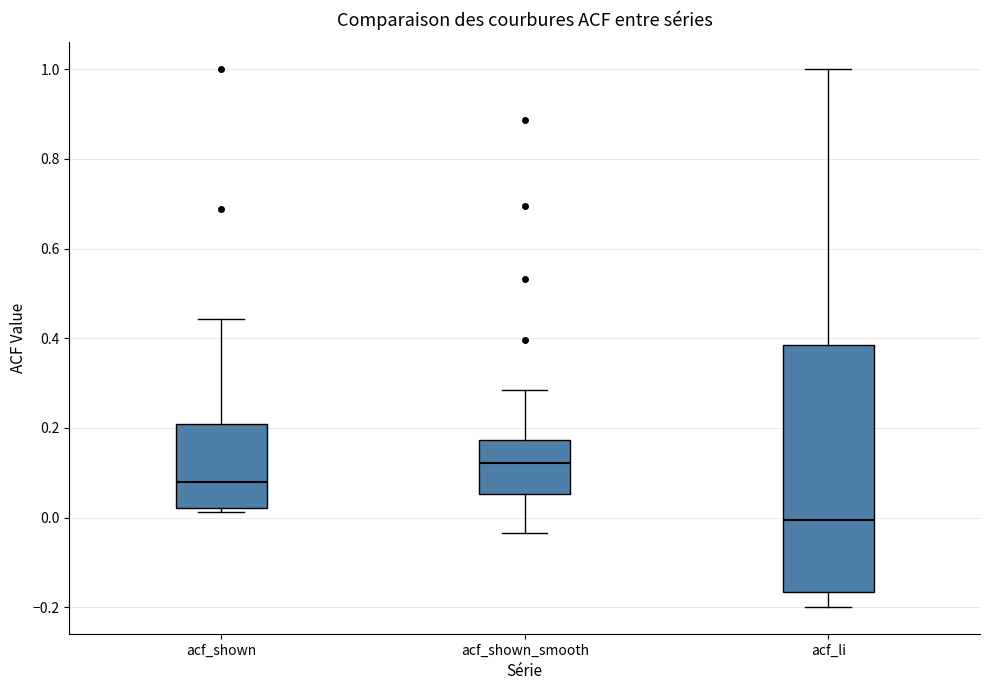

Reading left to right, transcribe this box plot: for each box, give where its median line is, the range the box spans, and where its two whiskers end, as read against the y-axis. The values are not printed on the chart, so give them approximately, as read against the axis.

acf_shown: median 0.08, box 0.02 to 0.20, whiskers 0.02 (just below the box's lower edge) to 0.44
acf_shown_smooth: median 0.12, box 0.06 to 0.18, whiskers -0.04 to 0.28
acf_li: median 0.00, box -0.16 to 0.38, whiskers -0.20 to 1.00